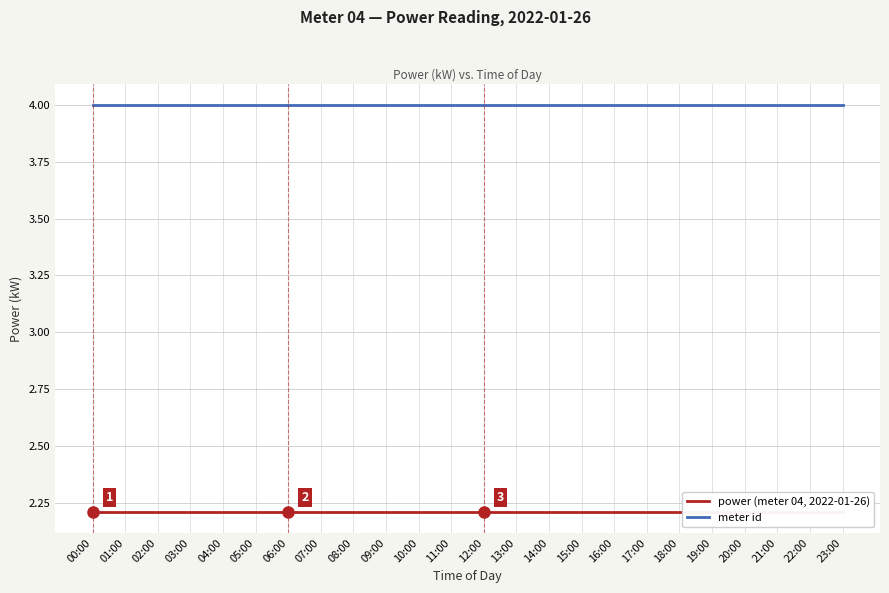

Which series has the largest total across all categories?

meter id